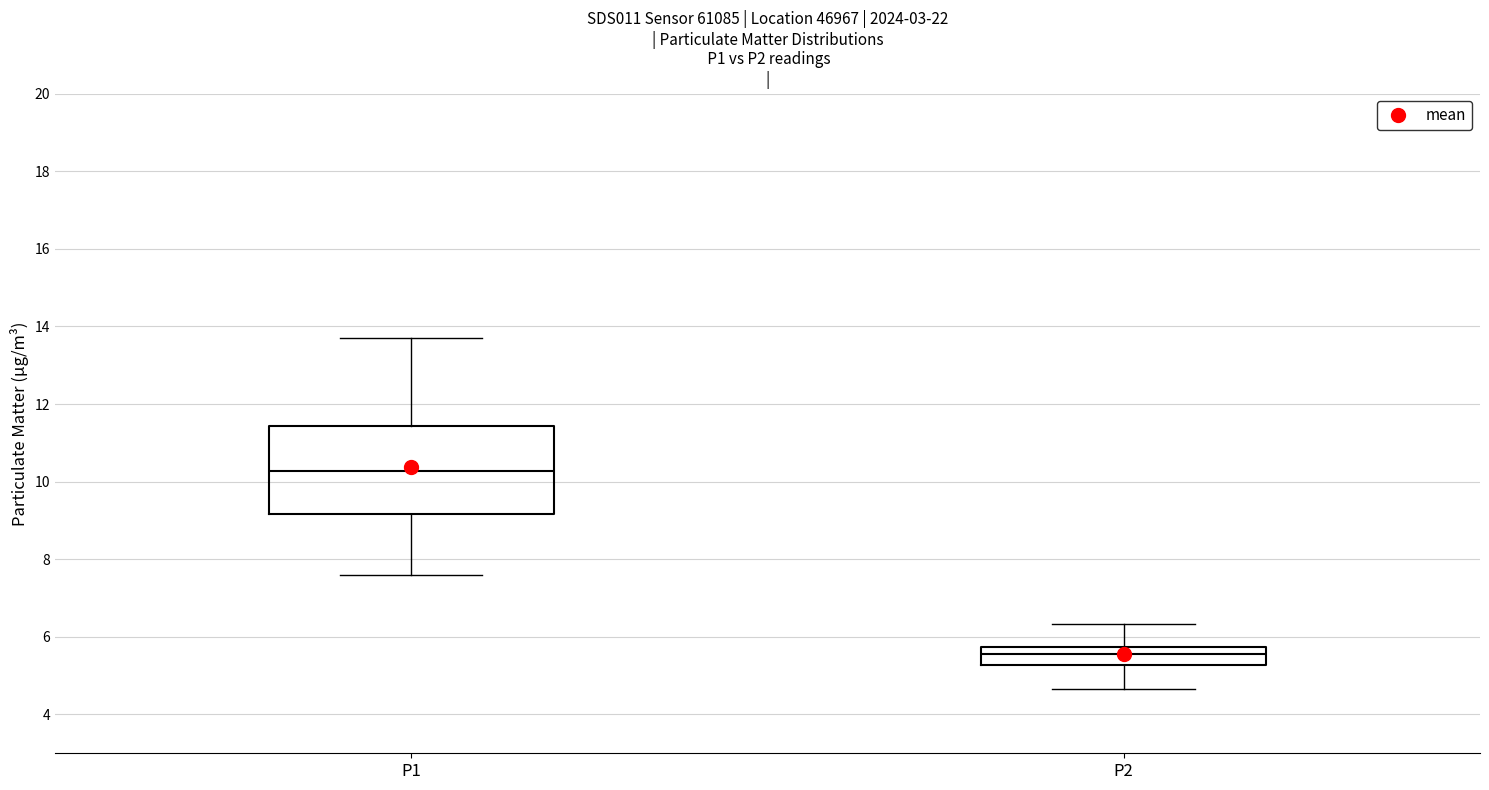

Reading left to right, transcribe this box plot: for each box, give where its median line is, the range the box spans, and where its two whiskers end, as read against the y-axis. The values are not printed on the chart, so give them approximately, as read against the axis.

P1: median 10.2, box 9.2 to 11.4, whiskers 7.6 to 13.8
P2: median 5.6, box 5.2 to 5.8, whiskers 4.6 to 6.4